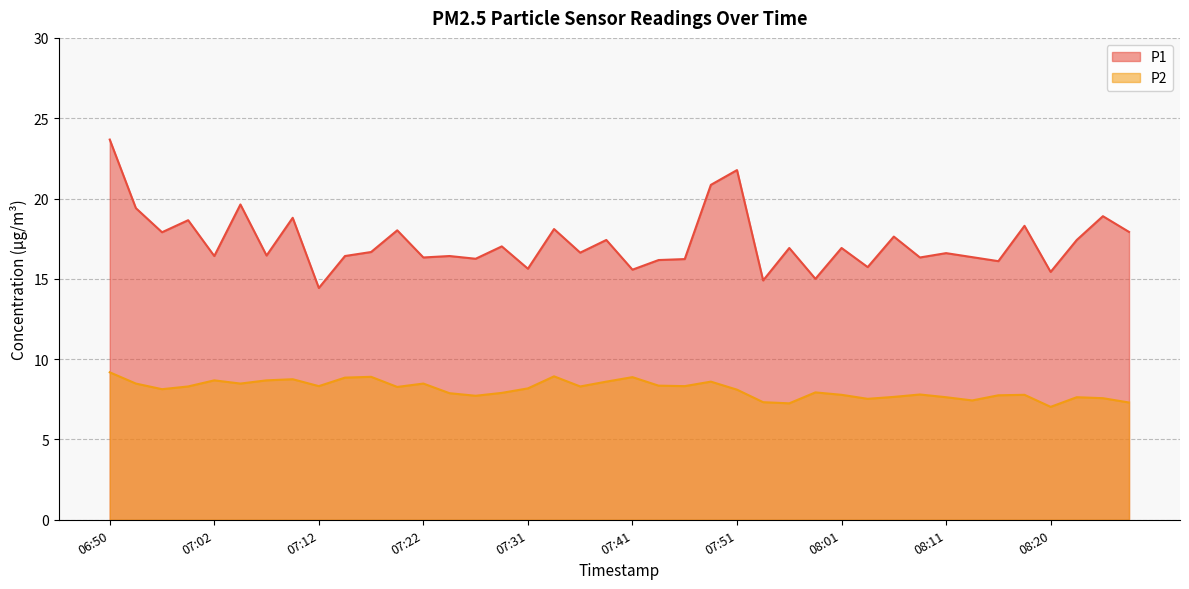

Reading left to right, extract all data points from this chart.

P1: 06:50=23.7	06:55=19.4	06:57=17.9	07:00=18.6	07:02=16.4	07:05=19.6	07:07=16.4	07:10=18.8	07:12=14.4	07:14=16.4	07:17=16.7	07:19=18.0	07:22=16.3	07:24=16.4	07:27=16.2	07:29=17.0	07:31=15.6	07:34=18.1	07:36=16.6	07:39=17.4	07:41=15.6	07:44=16.2	07:46=16.2	07:49=20.9	07:51=21.8	07:53=14.9	07:56=16.9	07:58=15.0	08:01=16.9	08:03=15.7	08:06=17.6	08:08=16.3	08:11=16.6	08:13=16.4	08:16=16.1	08:18=18.3	08:20=15.4	08:23=17.4	08:25=18.9	08:28=17.9
P2: 06:50=9.2	06:55=8.5	06:57=8.1	07:00=8.3	07:02=8.7	07:05=8.5	07:07=8.7	07:10=8.8	07:12=8.3	07:14=8.8	07:17=8.9	07:19=8.3	07:22=8.5	07:24=7.9	07:27=7.7	07:29=7.9	07:31=8.2	07:34=8.9	07:36=8.3	07:39=8.6	07:41=8.9	07:44=8.3	07:46=8.3	07:49=8.6	07:51=8.1	07:53=7.3	07:56=7.2	07:58=7.9	08:01=7.8	08:03=7.5	08:06=7.7	08:08=7.8	08:11=7.6	08:13=7.4	08:16=7.8	08:18=7.8	08:20=7.0	08:23=7.6	08:25=7.6	08:28=7.3